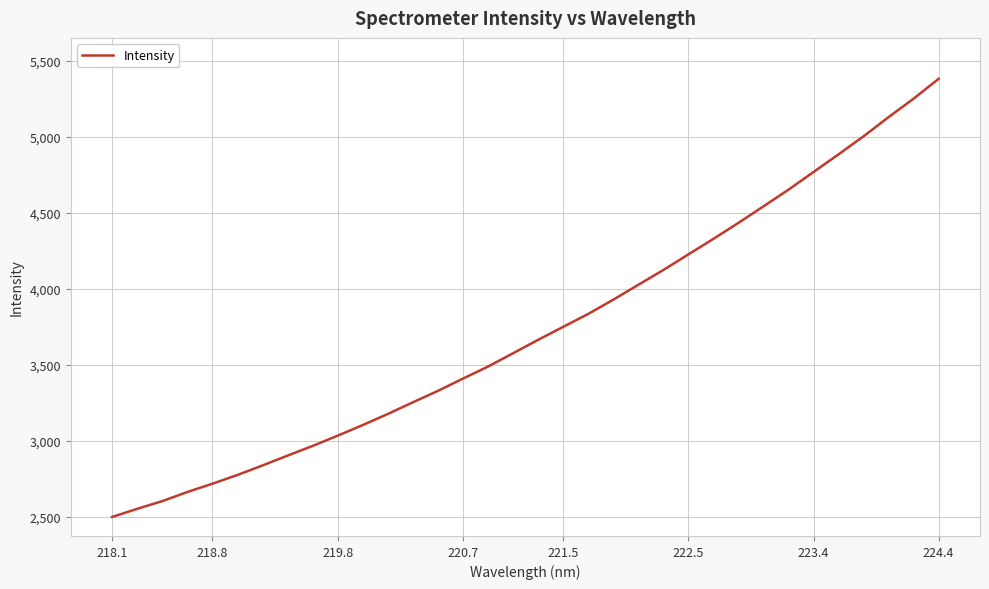

What is the smallest value displayed?

2499.5